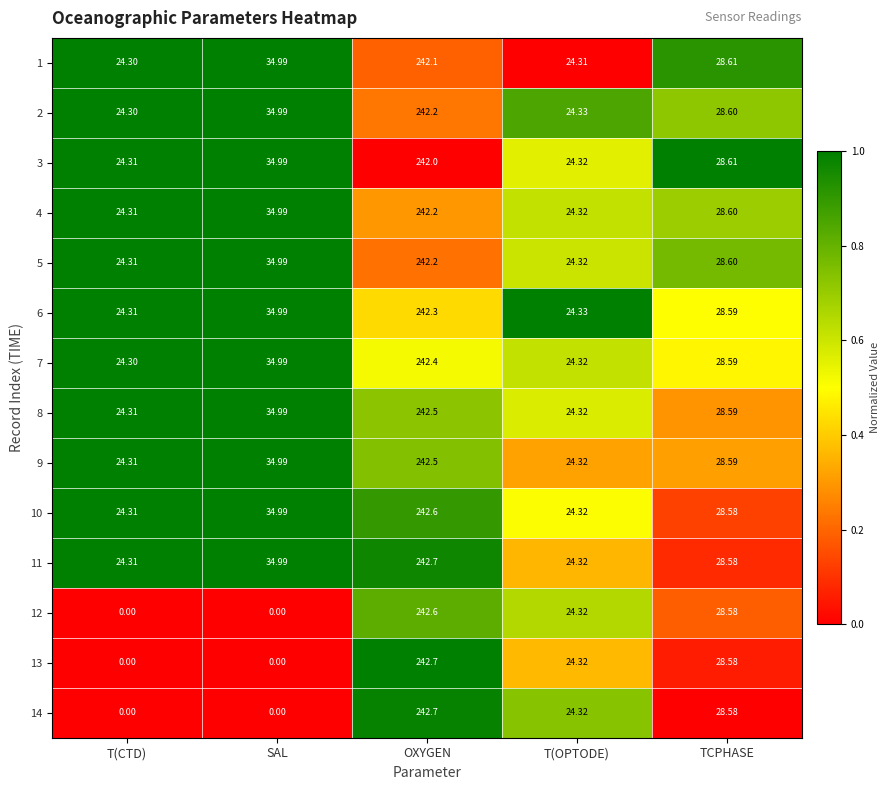

List the labels in order of 9 value, smallest first.

T(CTD), T(OPTODE), TCPHASE, SAL, OXYGEN